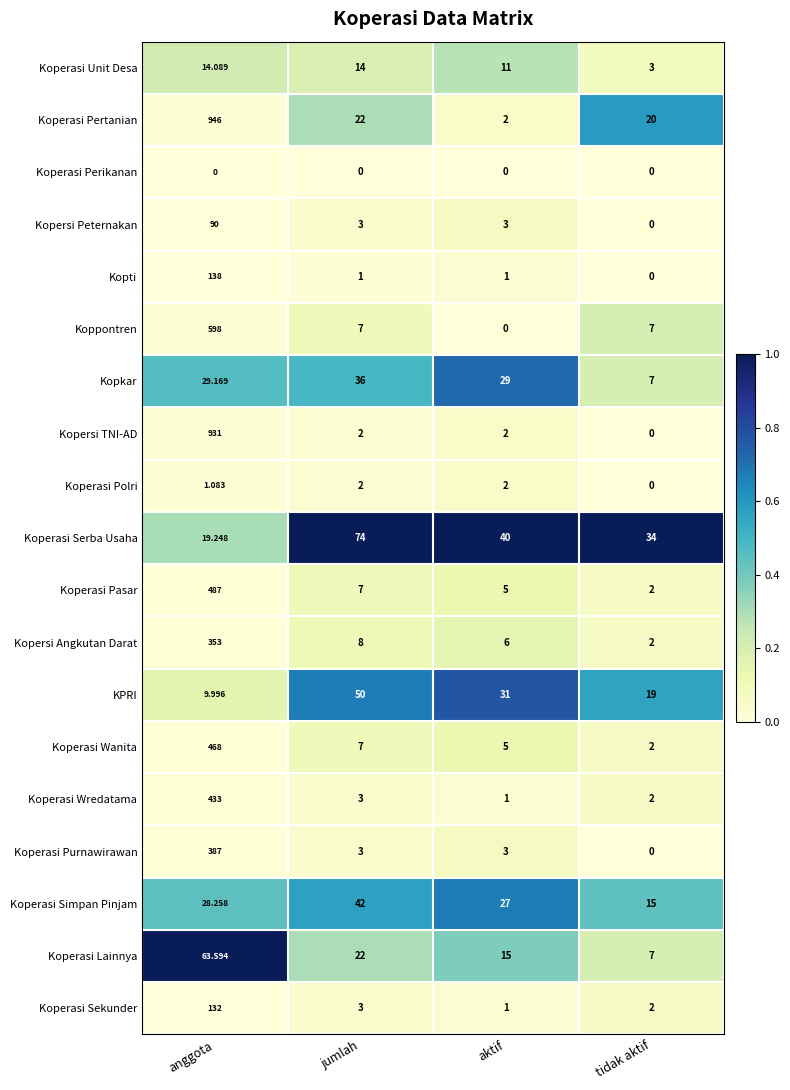

Is the value of Koperasi Lainnya at aktif greater than the value of Kopersi TNI-AD at anggota?

No